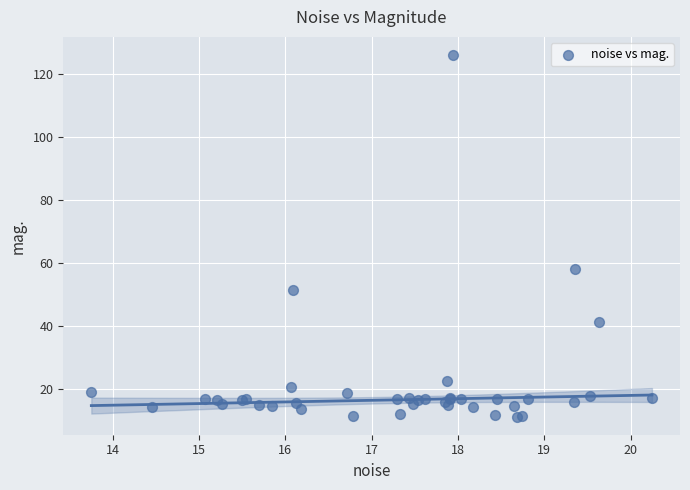

What Y value in the scatter plot is closest to 68?

57.9